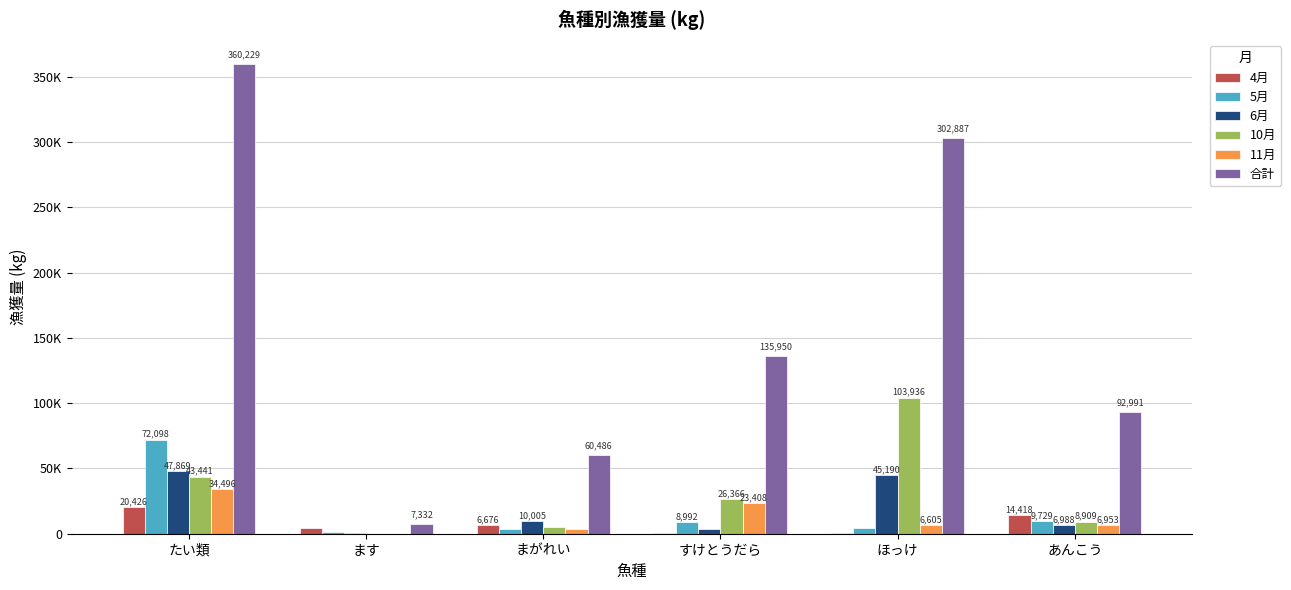

What are all the series names shown in the legend?

4月, 5月, 6月, 10月, 11月, 合計